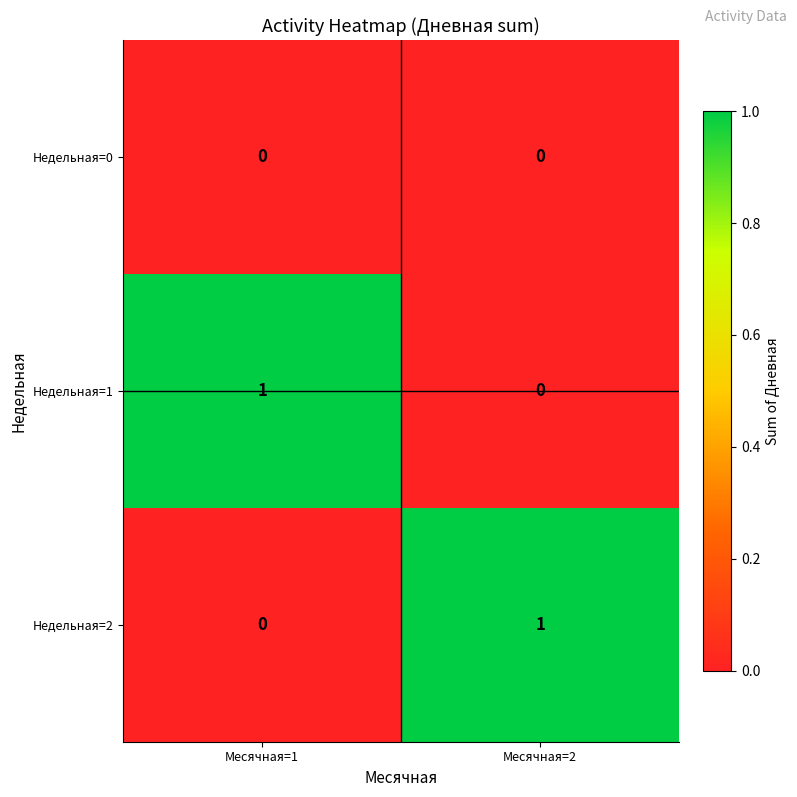

True or false: Недельная=1 has a value of 1 at Месячная=1.

True